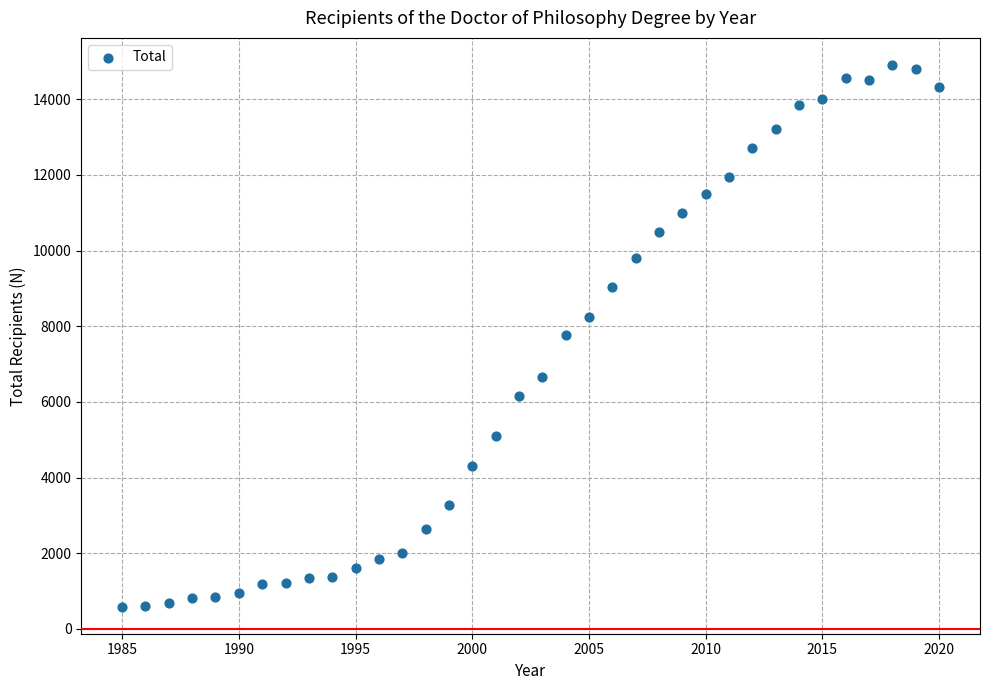

What is the range of Y values (max minus min)?

14317